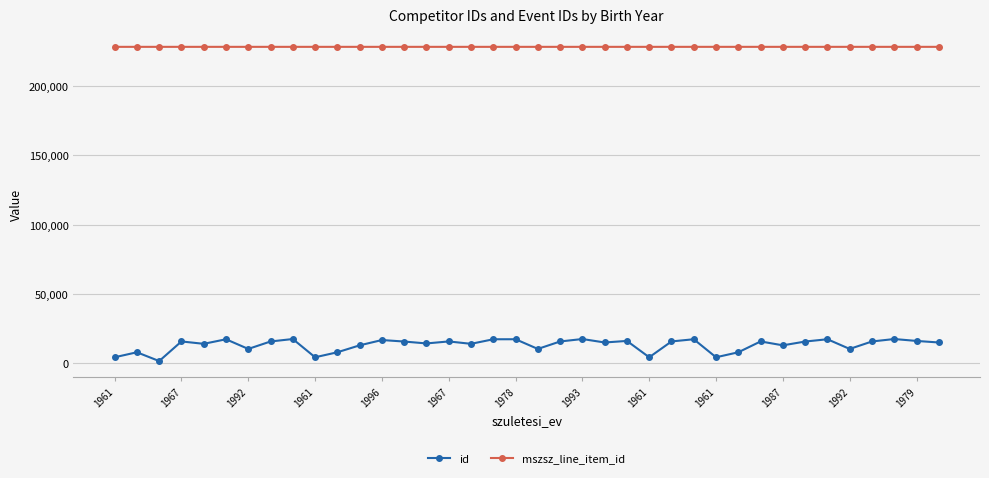

Which series has the largest total across all categories?

mszsz_line_item_id